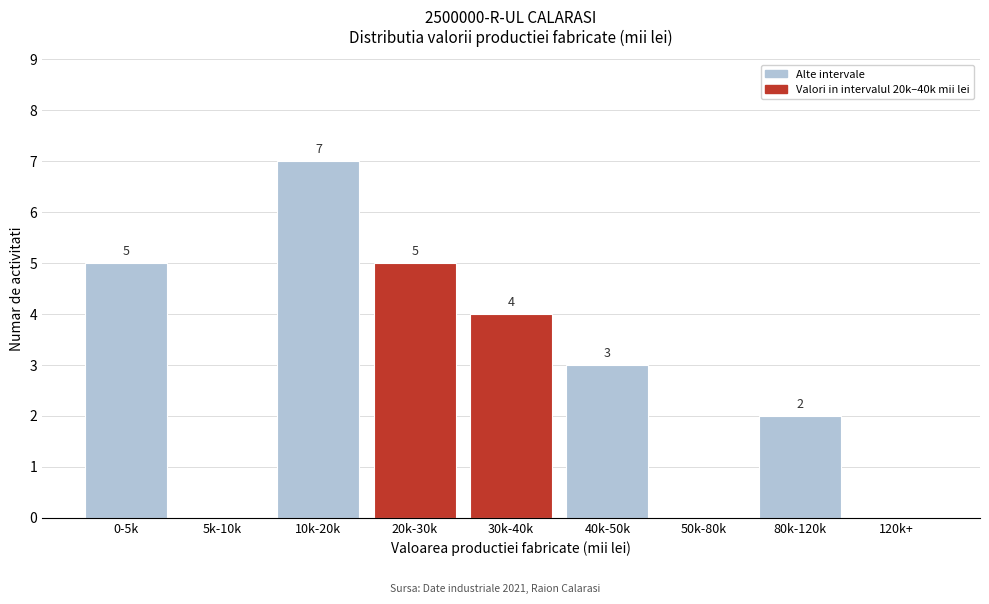

Reading left to right, what are all the values shown in this chart?

0-5k=5	5k-10k=0	10k-20k=7	20k-30k=5	30k-40k=4	40k-50k=3	50k-80k=0	80k-120k=2	120k+=0